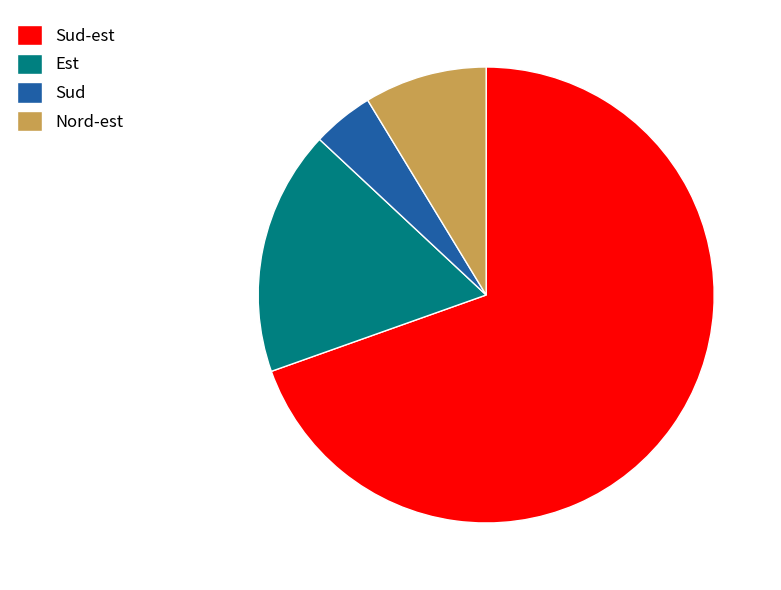

What is the largest slice in the pie chart?

Sud-est